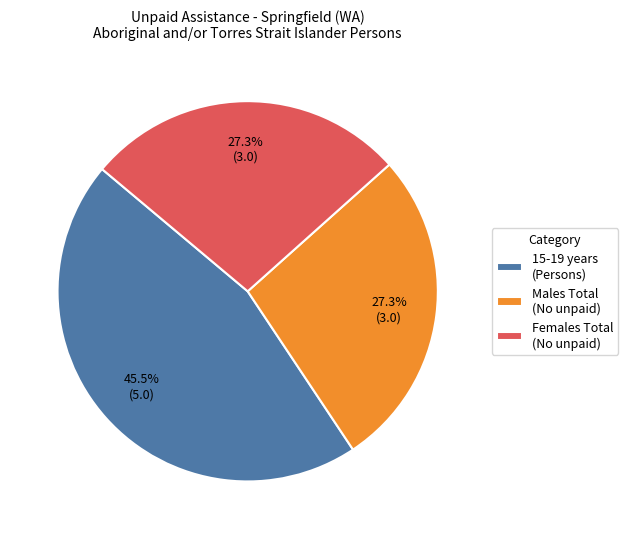

How many segments does this pie chart have?

3